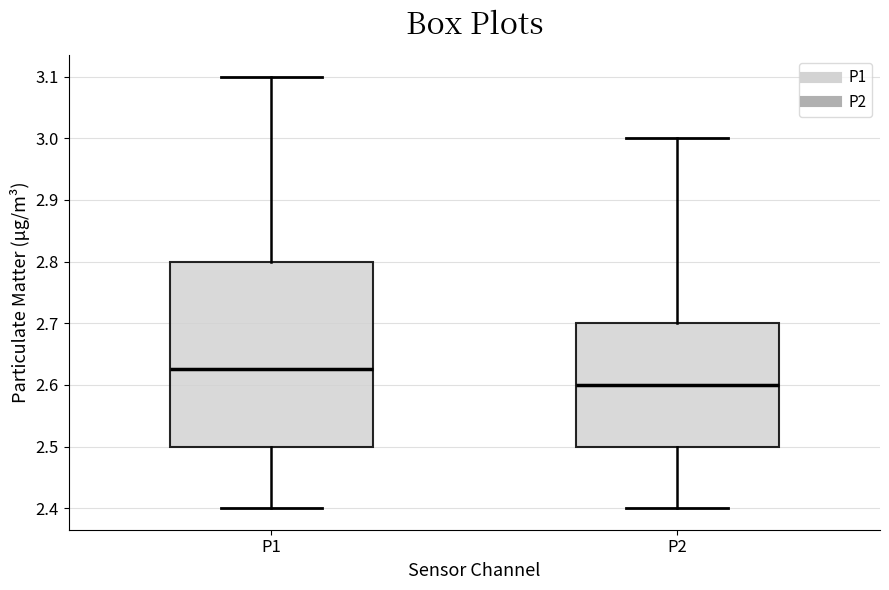

Where does the lower whisker of the box for P2 end on the y-axis? The values are not printed on the chart, so give them approximately, as read against the axis.

2.40